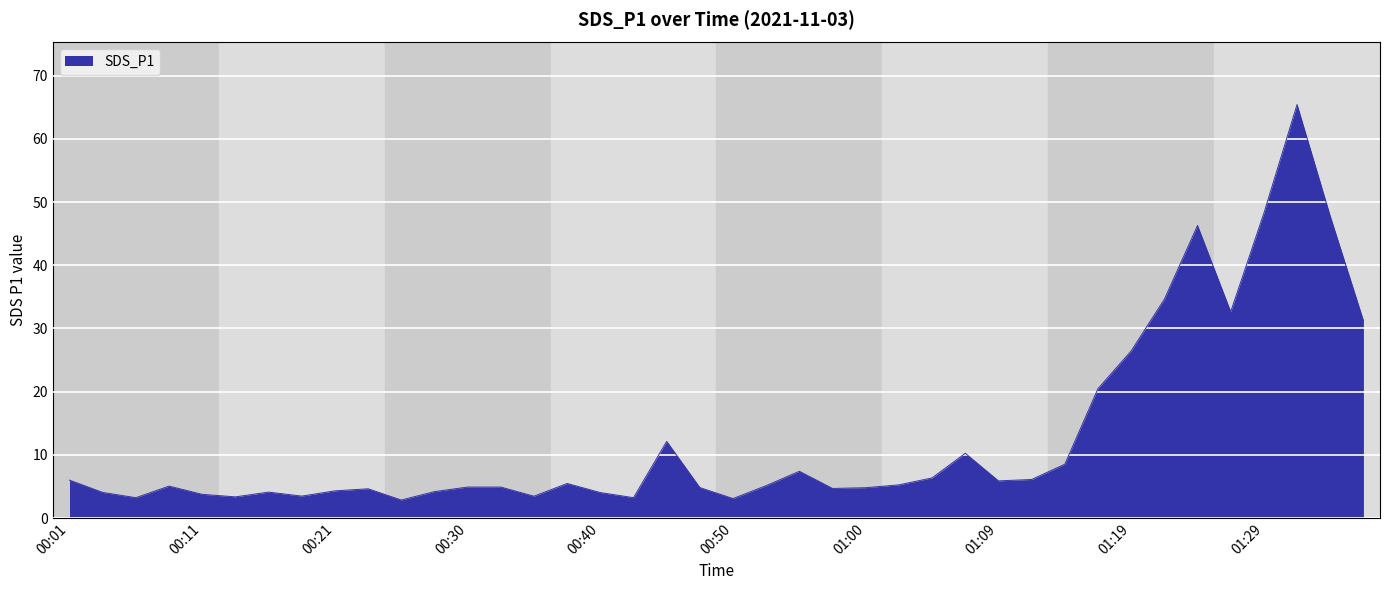

What is the smallest value displayed?

2.9